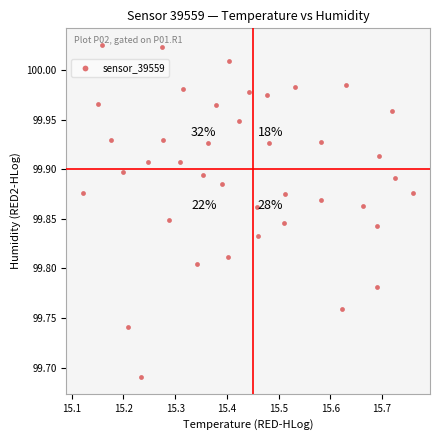

What is the range of Y values (max minus min)?

0.3